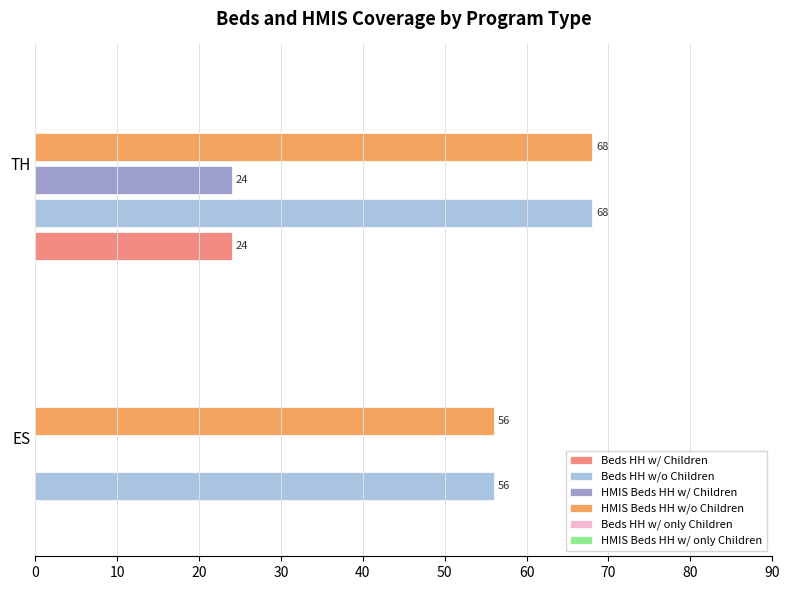

Read the Beds HH w/ Children value at TH, to the nearest 10.

20